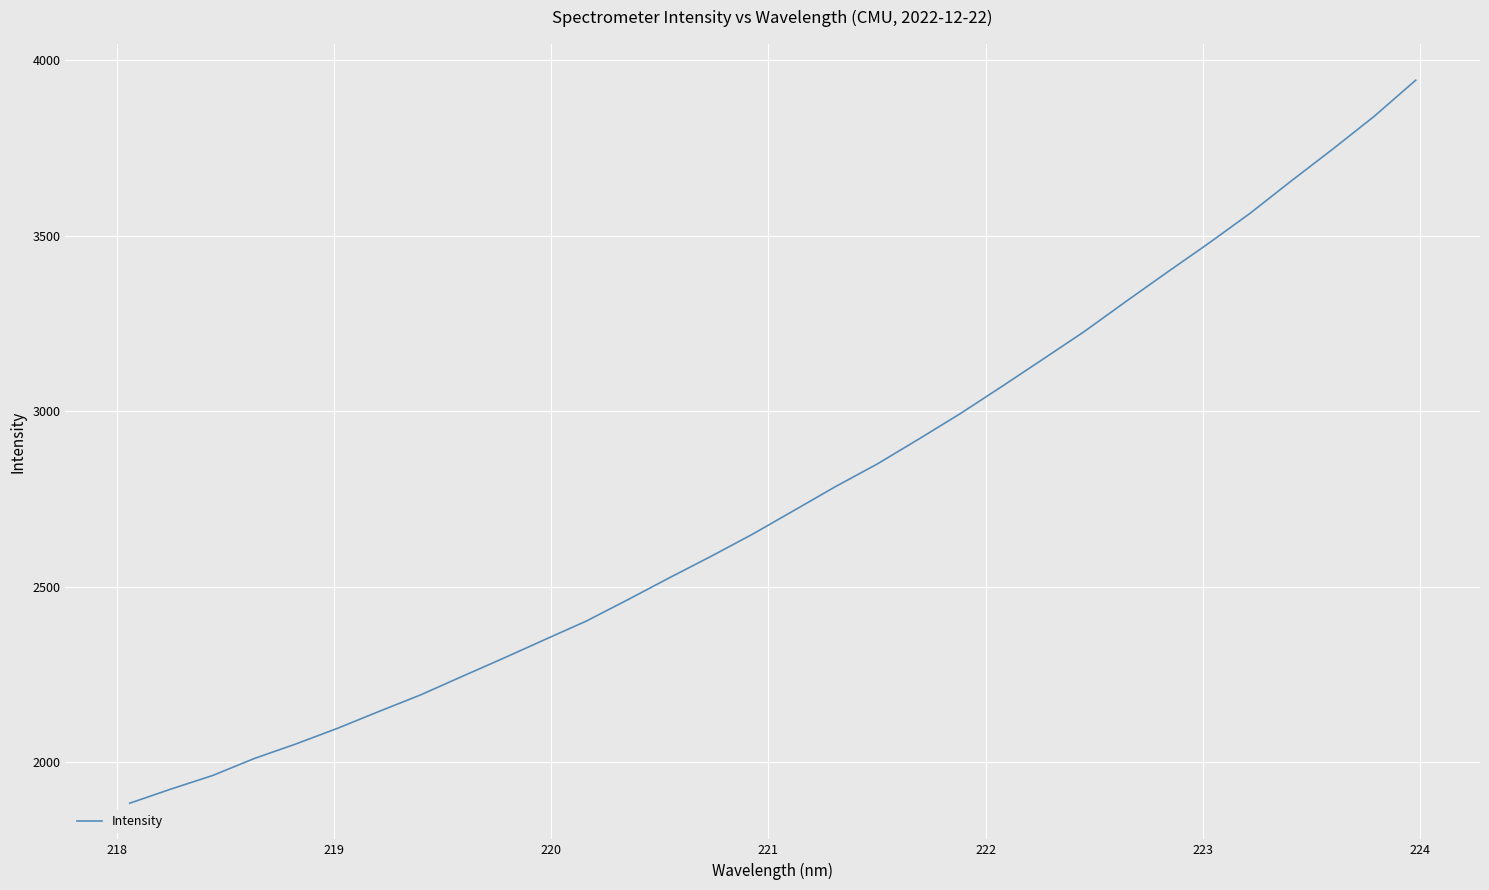

True or false: the data has more than 0 interior local peaks.

False